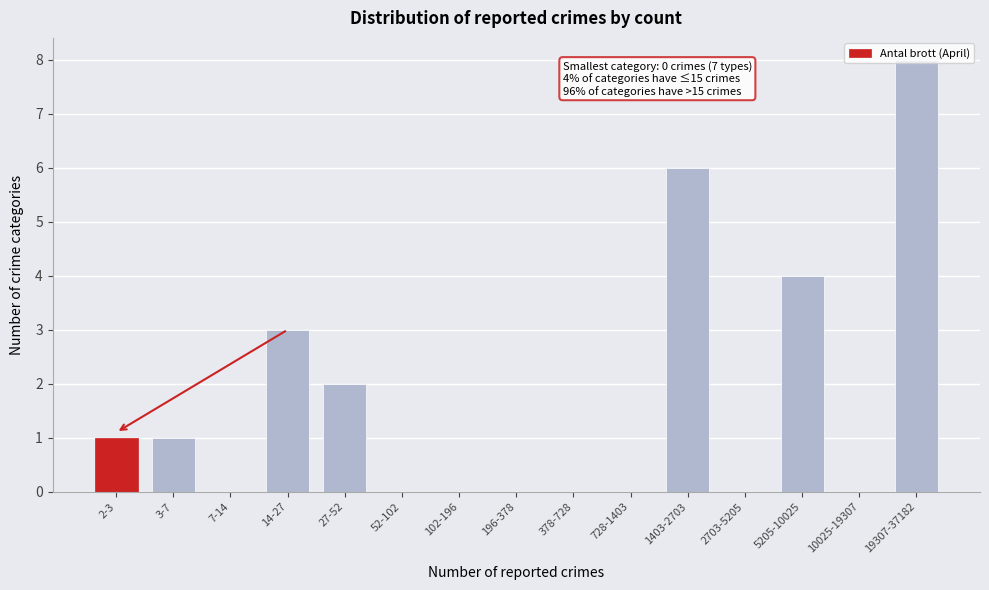

Which has a higher value, 52-102 or 14-27?

14-27